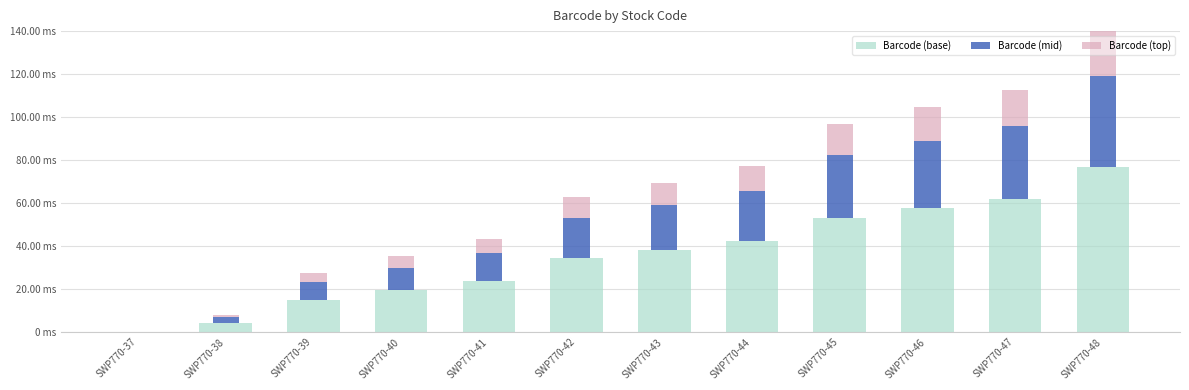

Between SWP770-37 and SWP770-46, which is larger?

SWP770-46